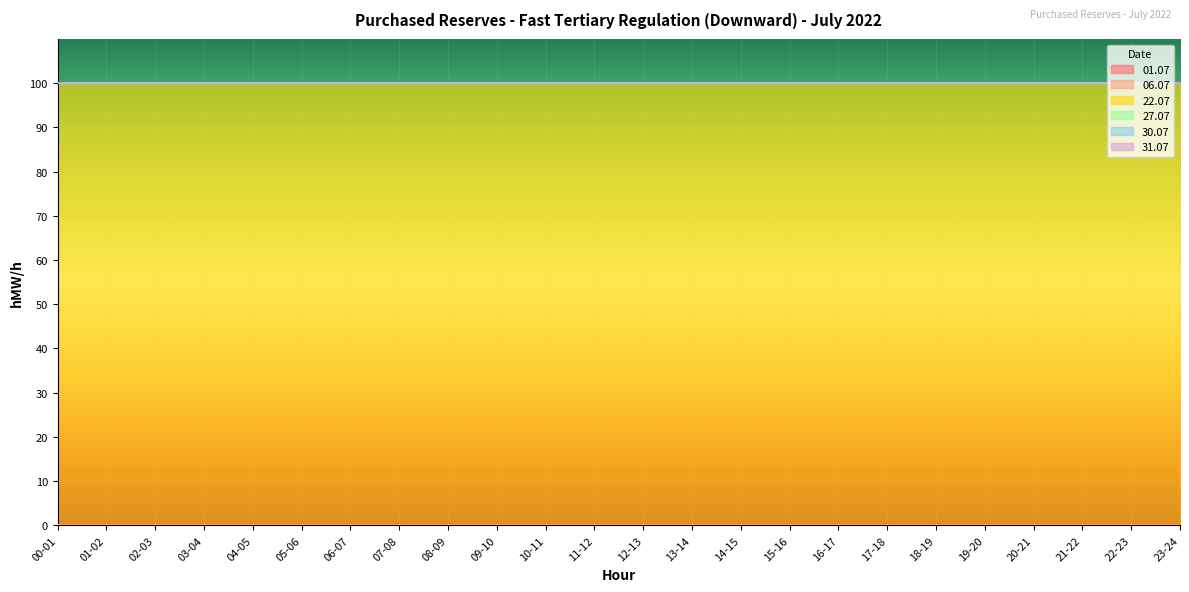

What position from the right is 18-19?

6